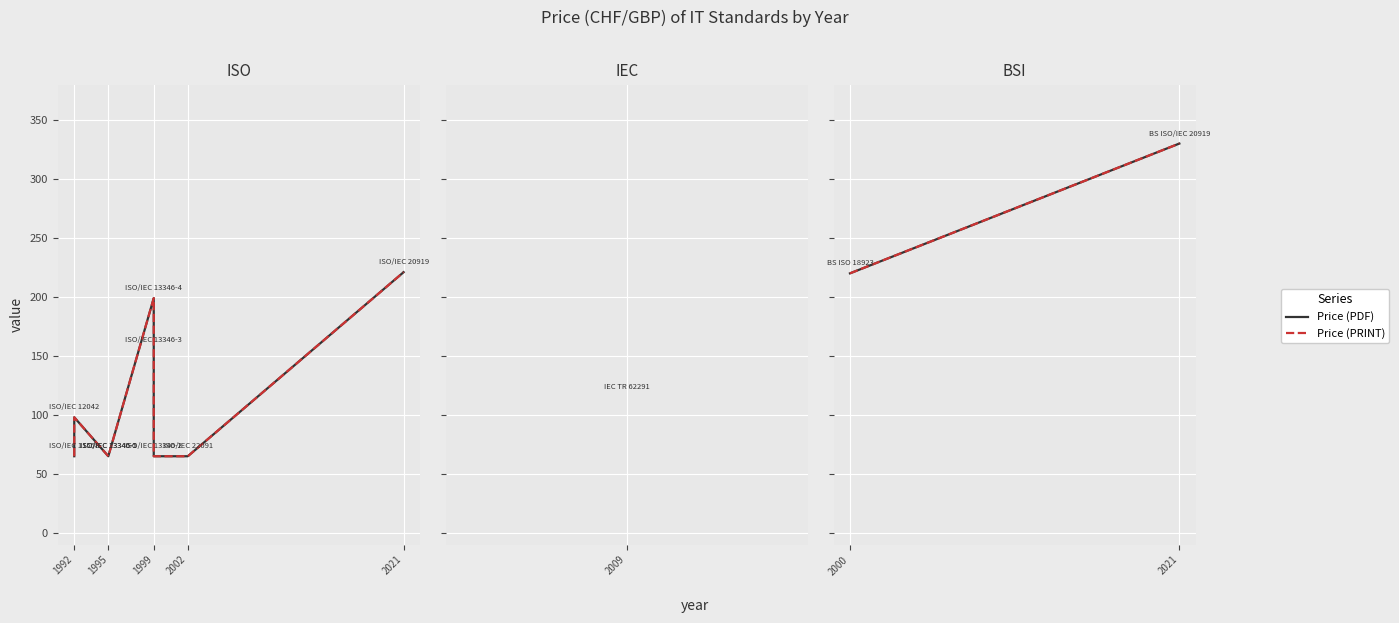

Which series has the largest total across all categories?

Price (PDF)